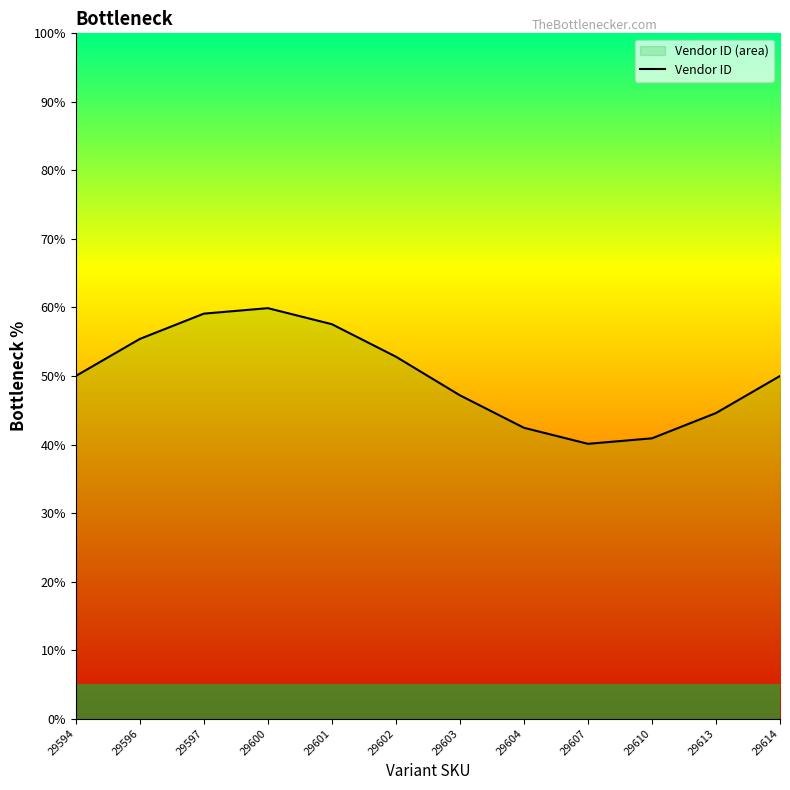

Which label corresponds to the smallest value in the chart?

29607